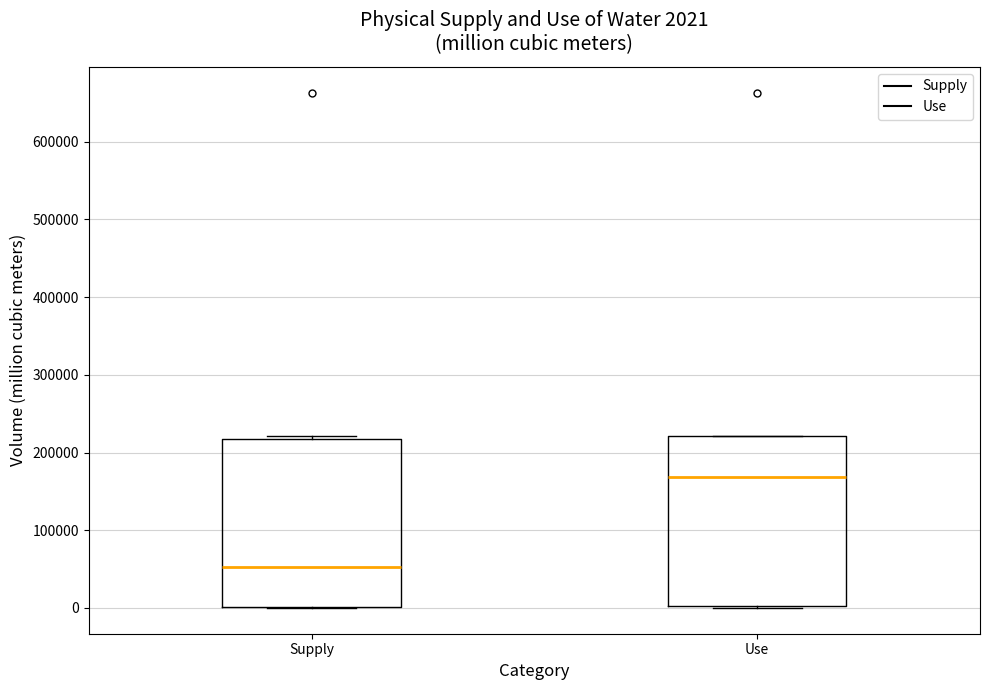

Which box's median line is the lowest?

Supply